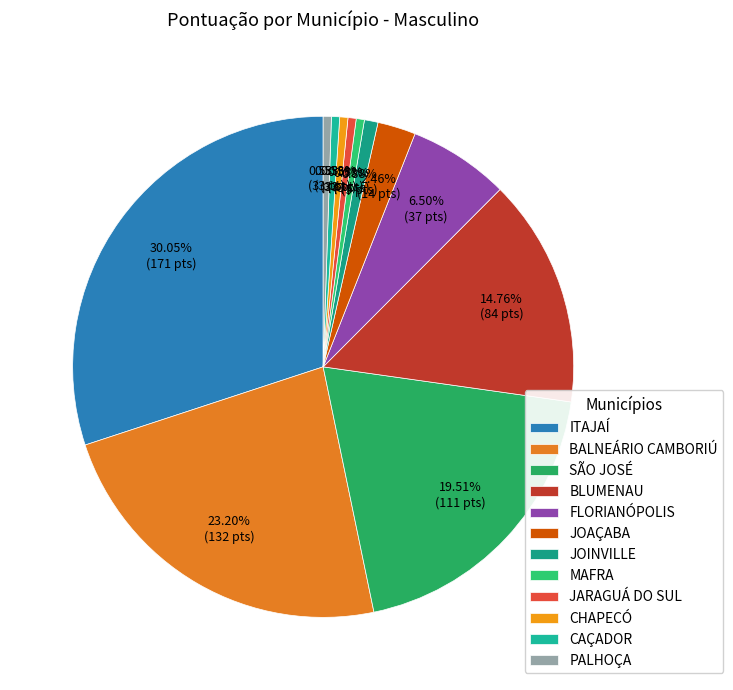

What is the total percentage of PALHOÇA and CHAPECÓ?

1.1%